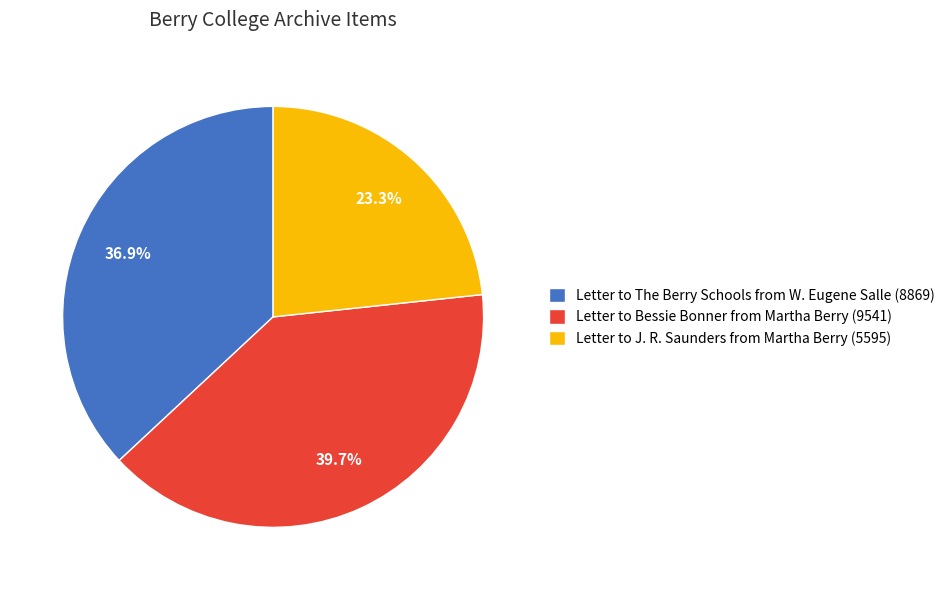

Does any single category account for the majority?

No